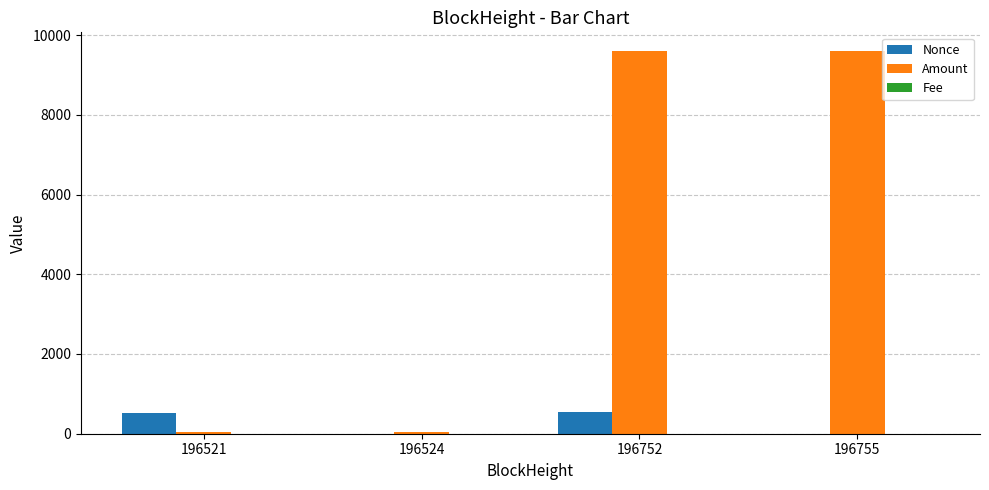

Which series has the largest total across all categories?

Amount